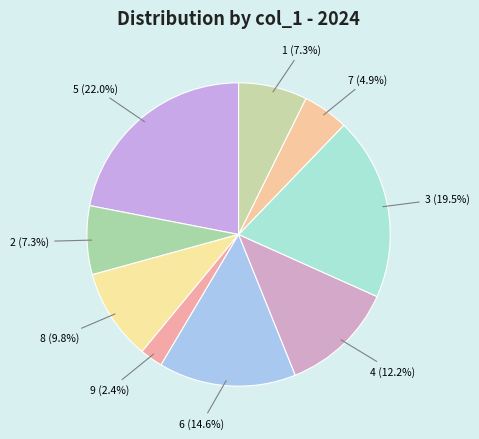

To the nearest percent, what is the difference between the largest and smallest slice percentages?

20%